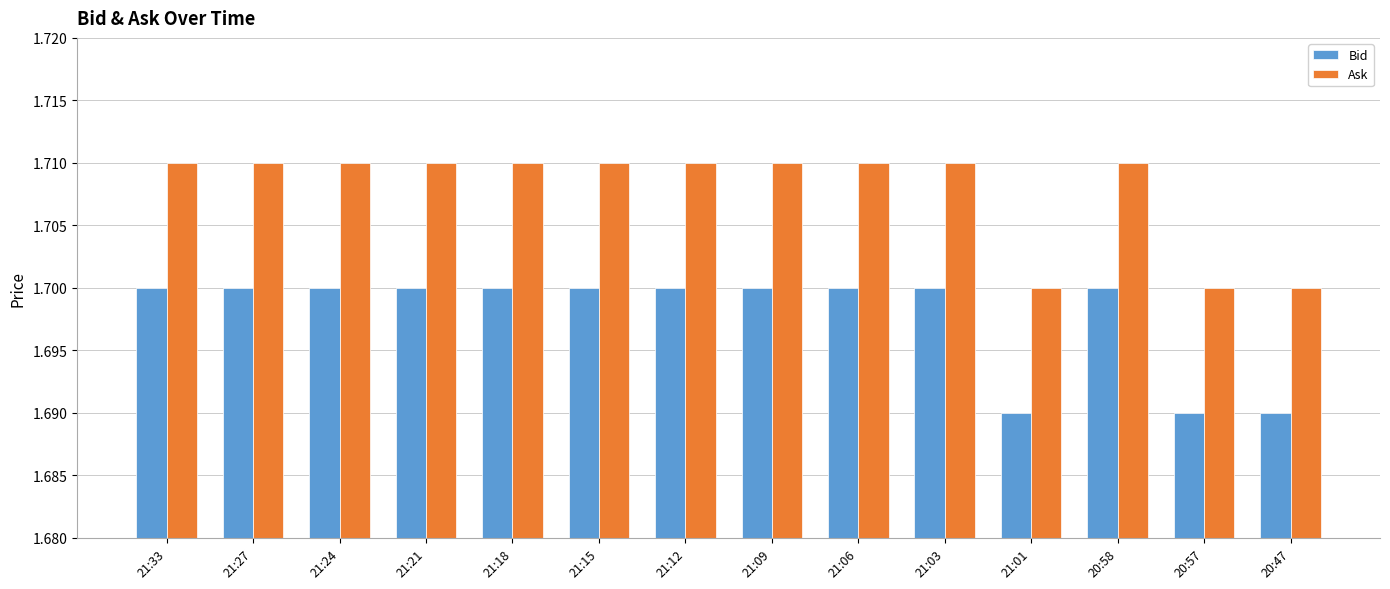

Rank the series by their average value, from highest to lowest.

Ask, Bid